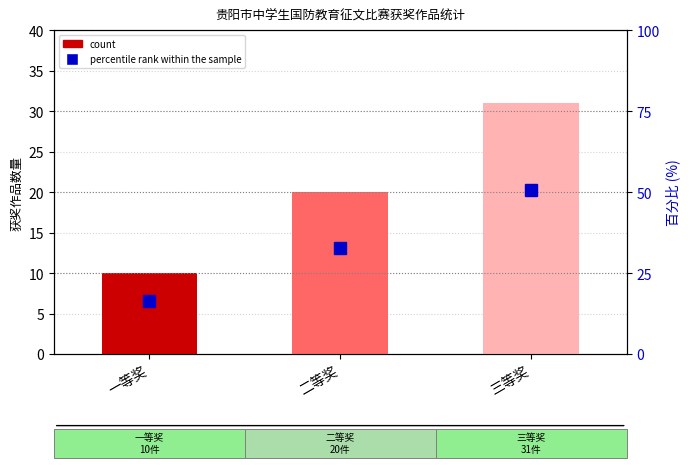

Does the chart contain stacked bars?

No